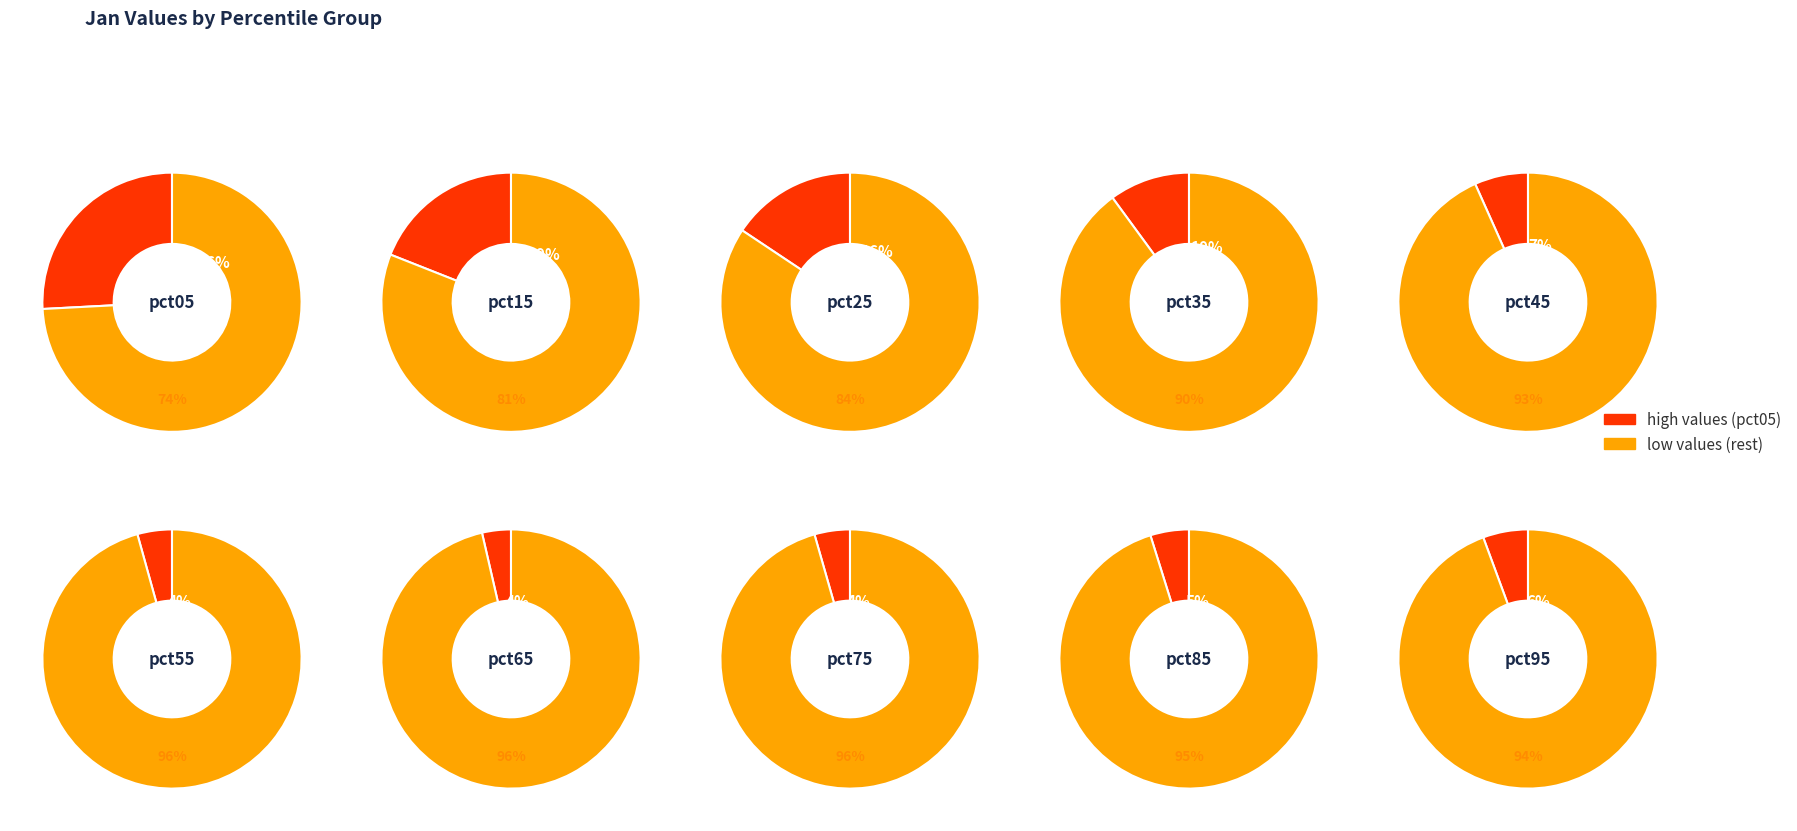

To the nearest percent, what percentage of the pie is pct95?

6%